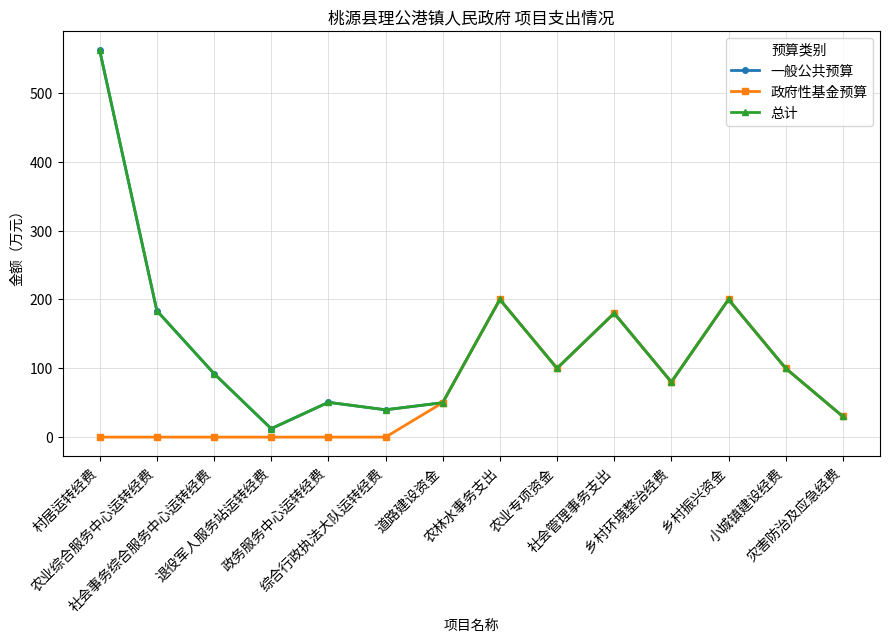

Is this an area chart (filled region under the line)?

No